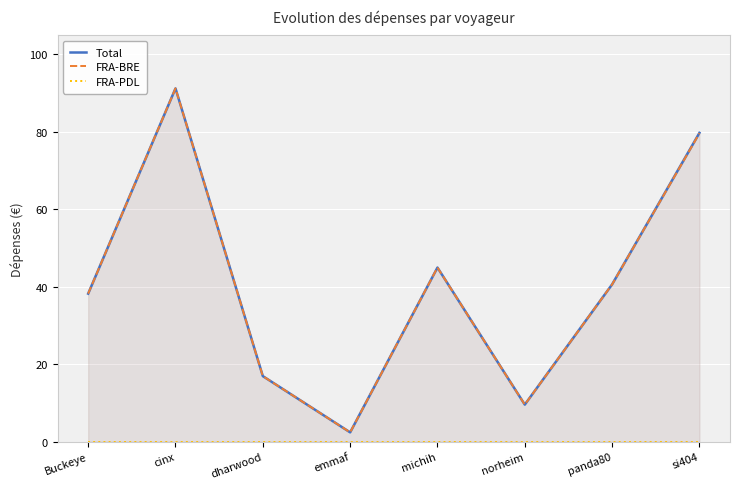

At which label is FRA-PDL closest to 0?

Buckeye